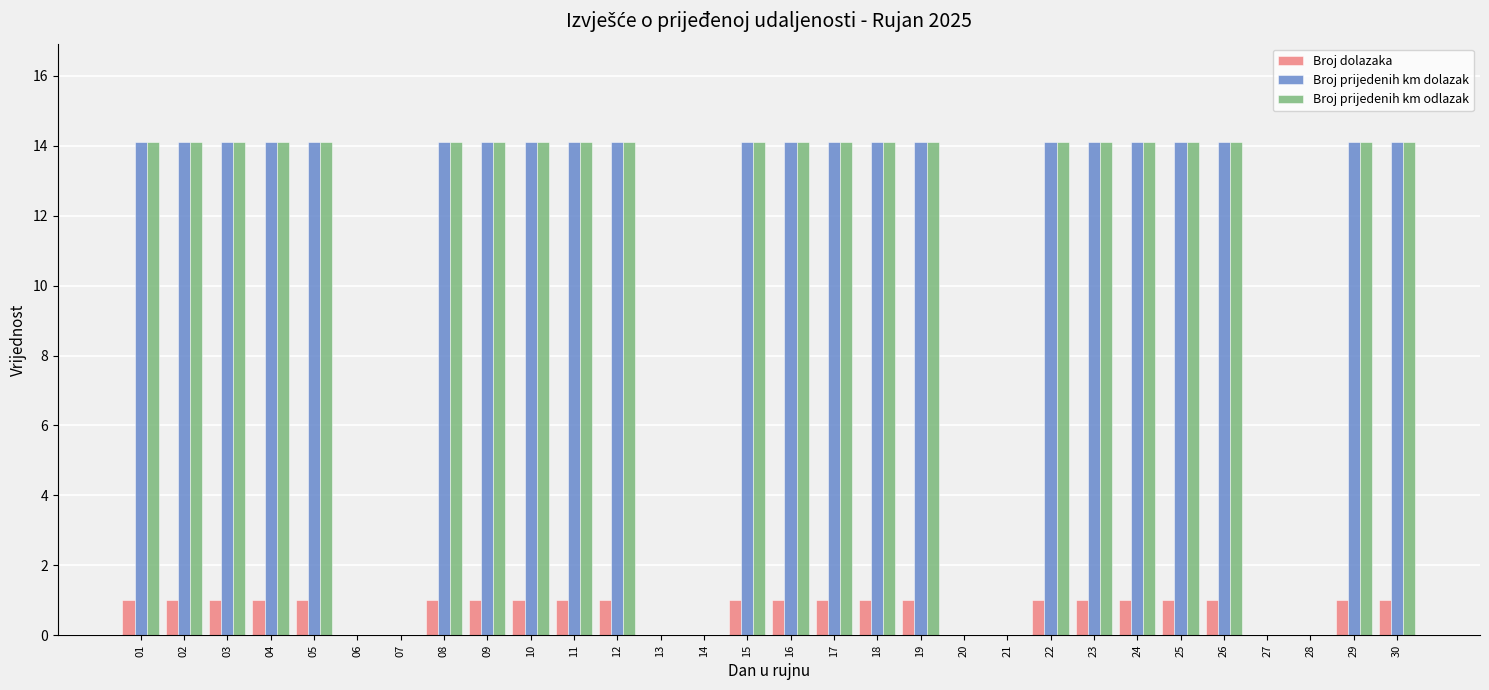

What is the sum of the Broj prijedenih km odlazak values at 13 and 15?

14.1